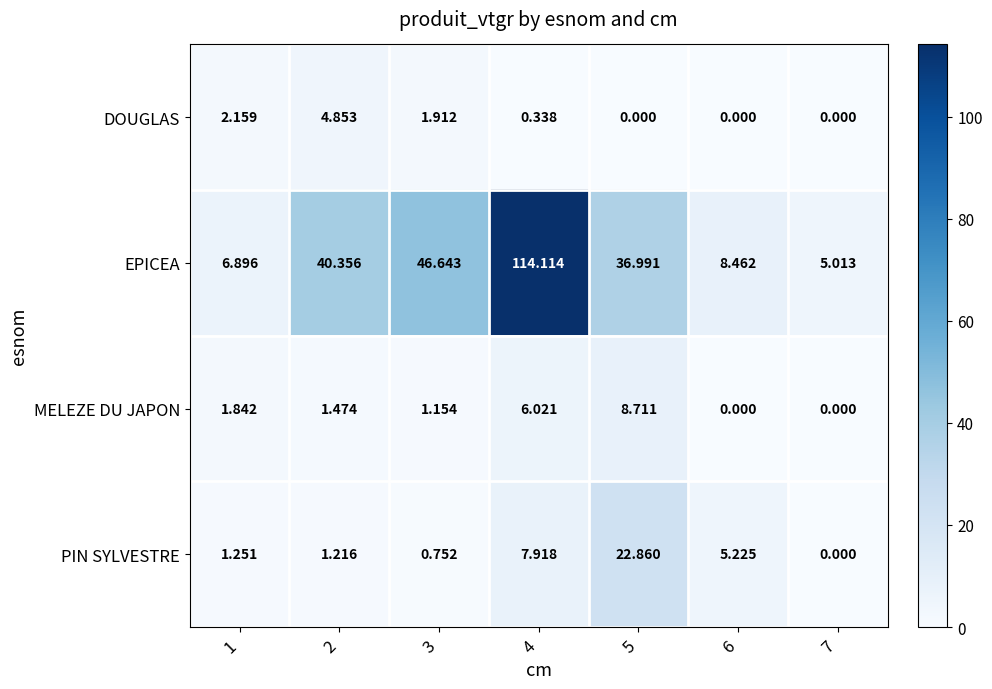

What is the difference between the highest and lowest values at 5?

37.0